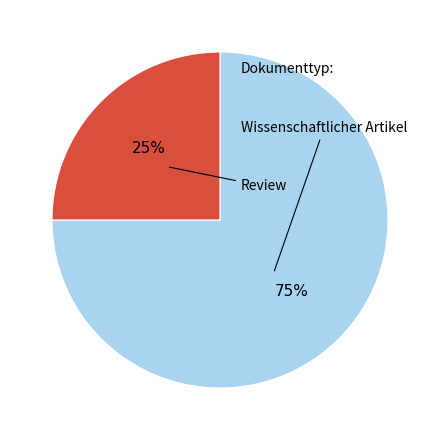

Is there any slice that represents more than half of the pie?

Yes